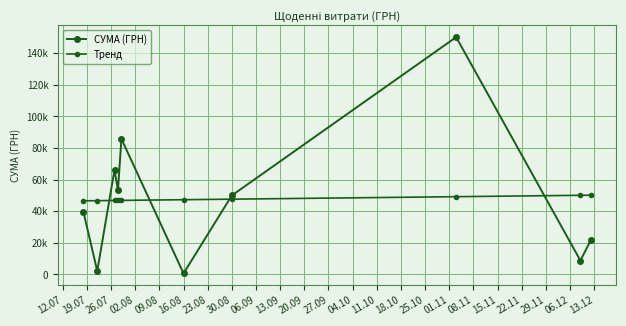

True or false: СУМА (ГРН) has more than 0 points higher than both neighbors.

True